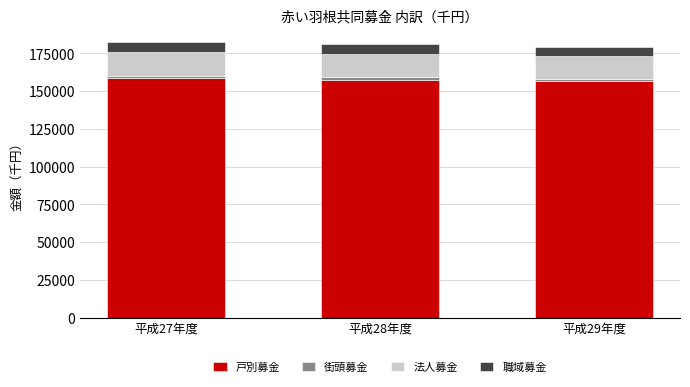

What is the minimum value for 戸別募金?

156439